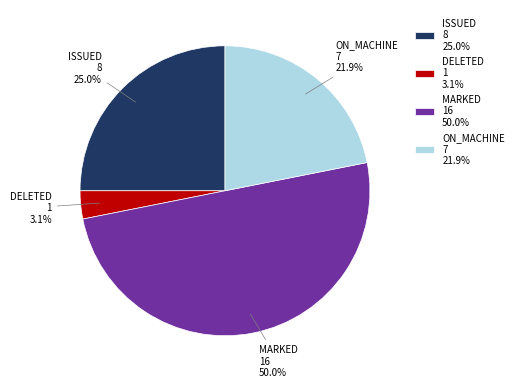

Which slice is the largest?

MARKED 16 50.0%